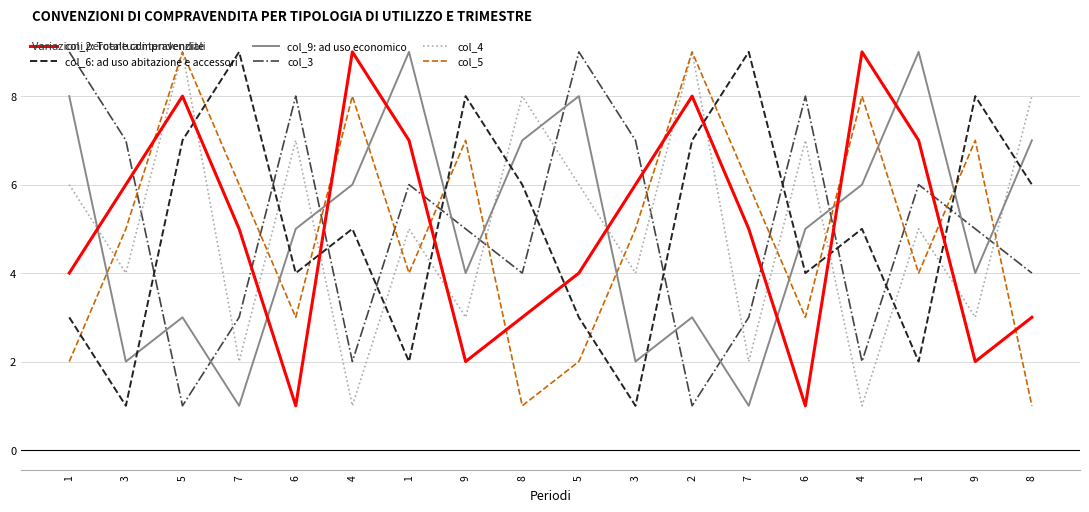

Where is the first local minimum for col_2: Totale compravendite?

6